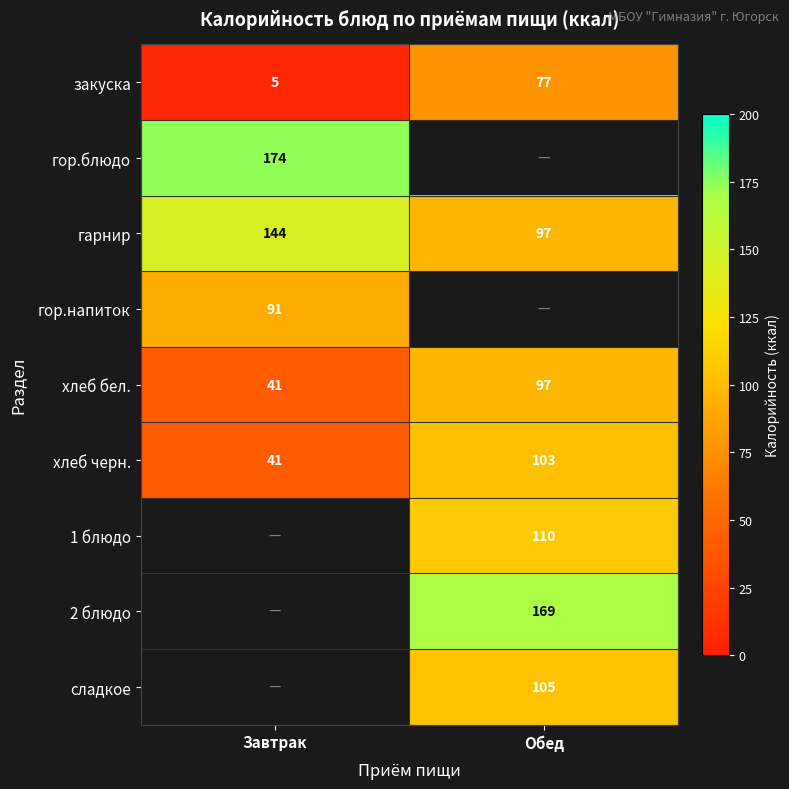

True or false: 1 блюдо has a value of 185.7 at Обед.

False